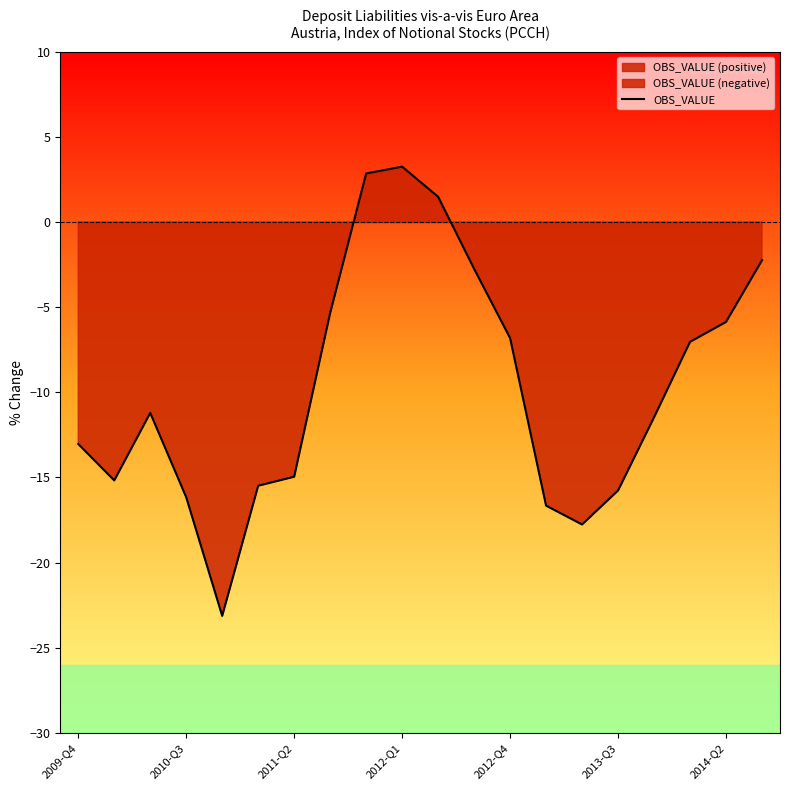

The value at 2013-Q3 is -15.5. True or false?

True